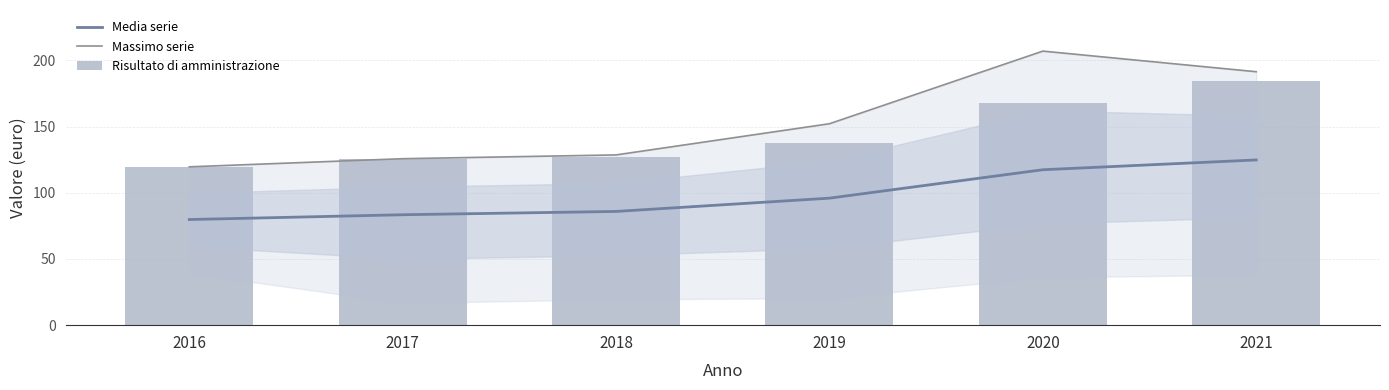

What is the difference between the maximum and minimum values in the Media serie series?

45.0